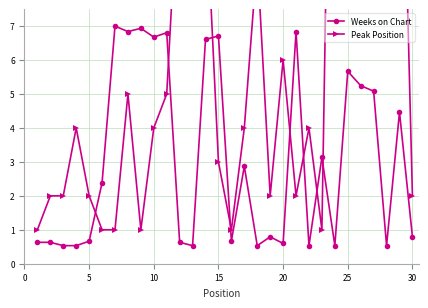

True or false: Weeks on Chart has more than 1 points higher than both neighbors.

True